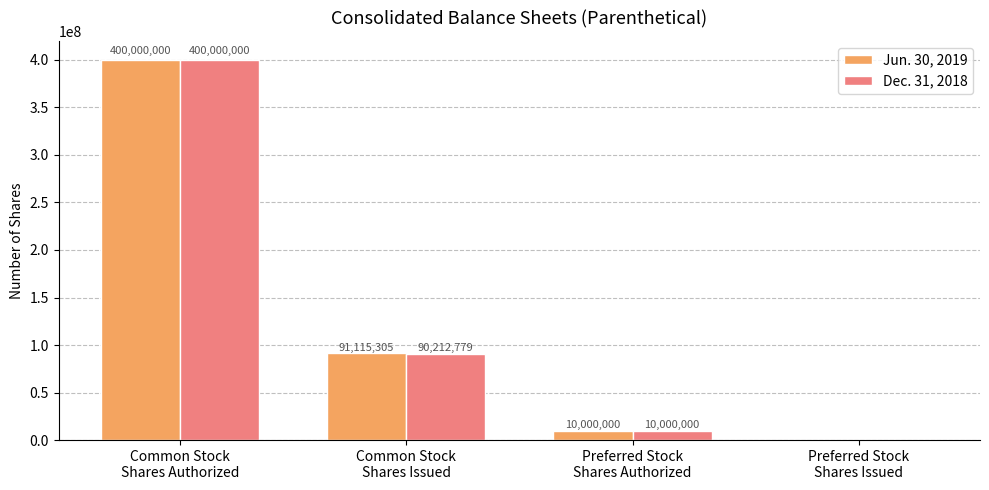

What is the sum of the Jun. 30, 2019 values at Common Stock
Shares Issued and Preferred Stock
Shares Issued?

91115305